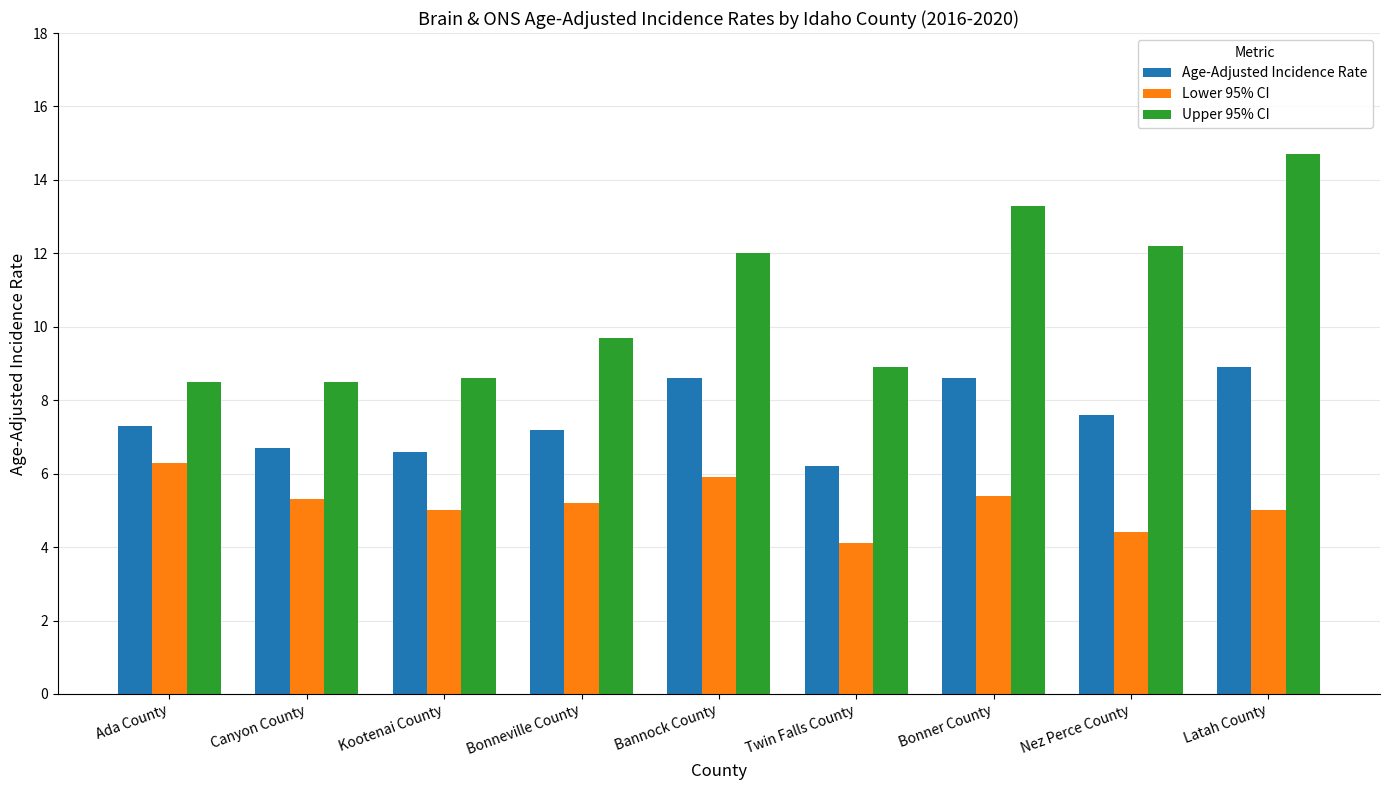

Rank the series by their average value, from lowest to highest.

Lower 95% CI, Age-Adjusted Incidence Rate, Upper 95% CI